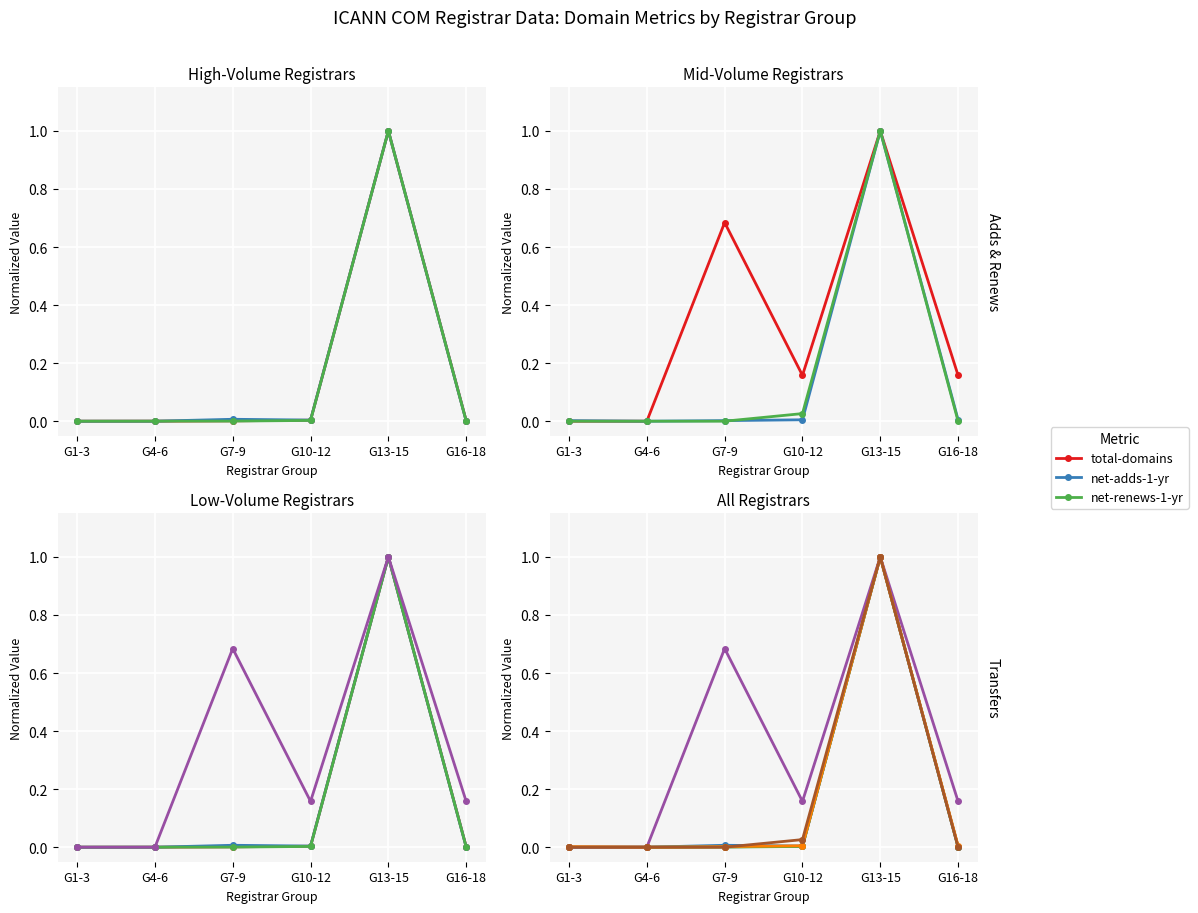

The value of total-domains at G1-3 is 0.6. True or false?

False